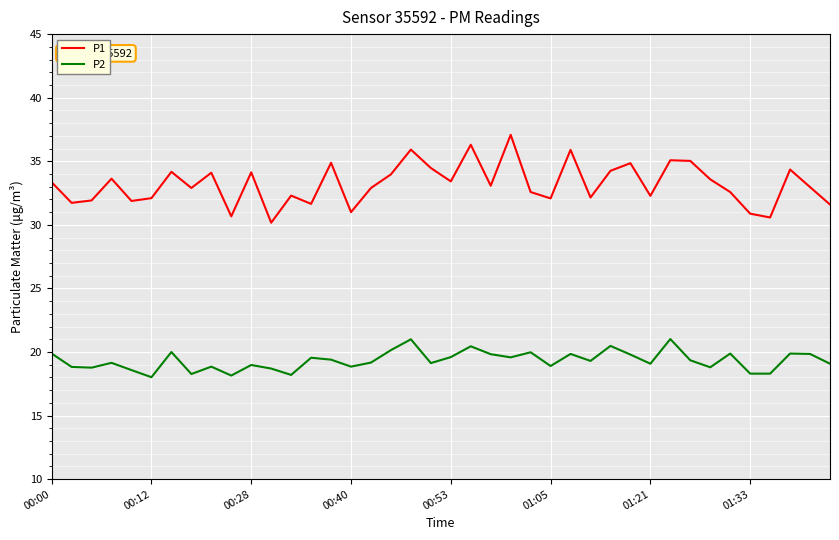

Rank the series by their average value, from lowest to highest.

P2, P1